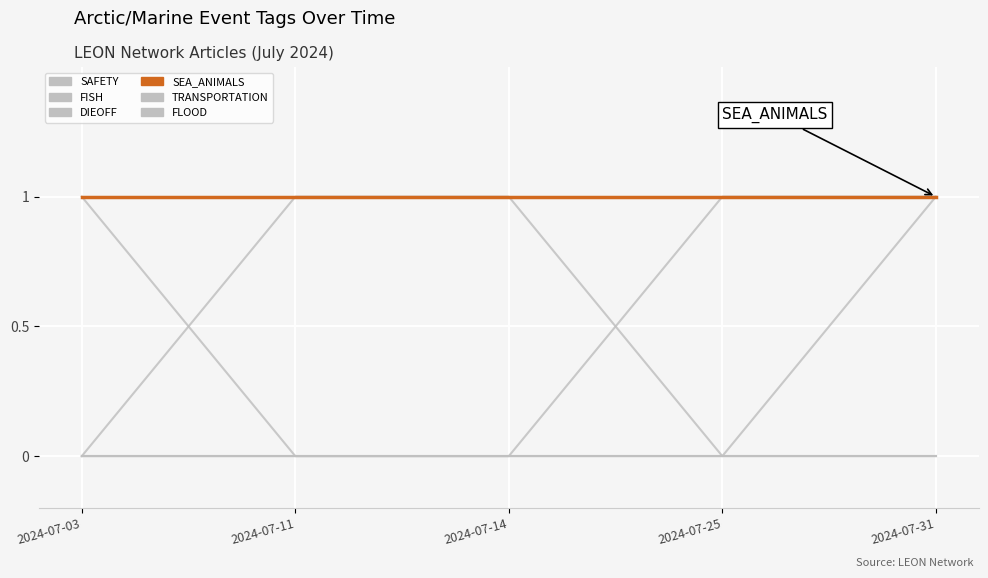

Rank the series by their maximum value, from highest to lowest.

SAFETY, DIEOFF, FLOOD, SEA_ANIMALS, FISH, TRANSPORTATION